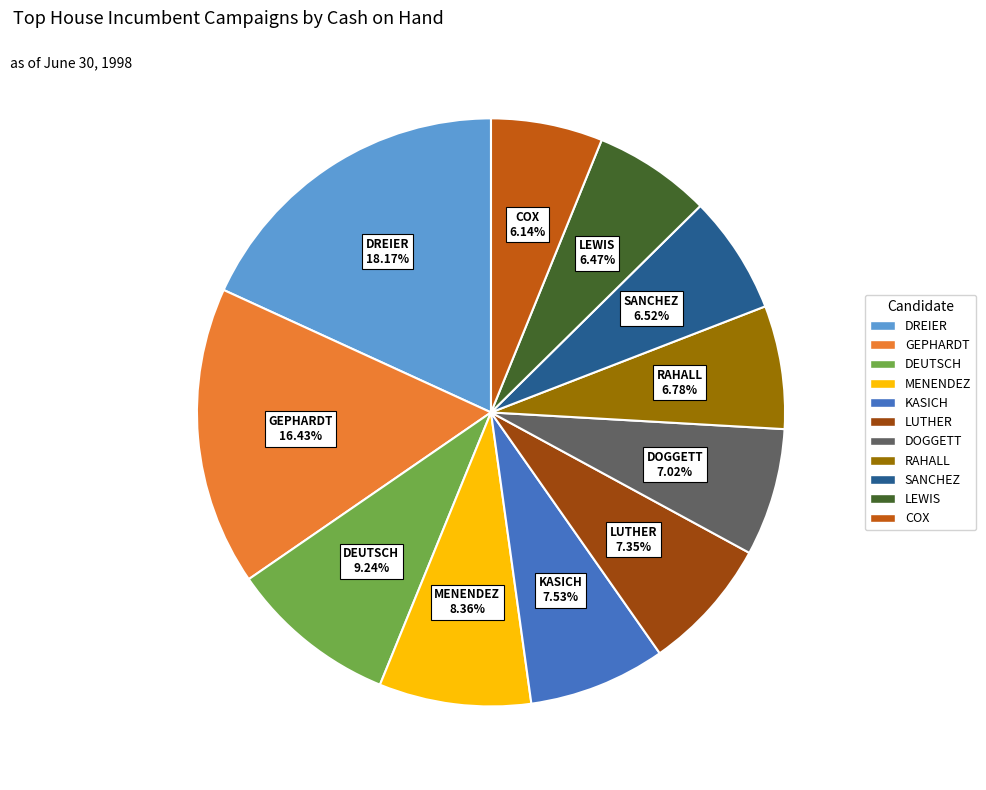

Is the sum of LUTHER and GEPHARDT greater than half?

No